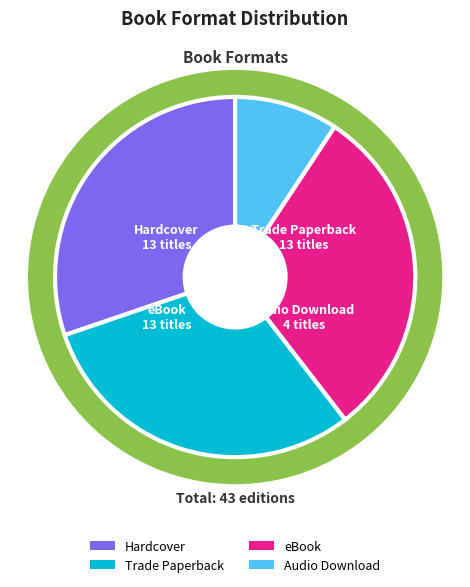

Which slice is the largest?

Hardcover